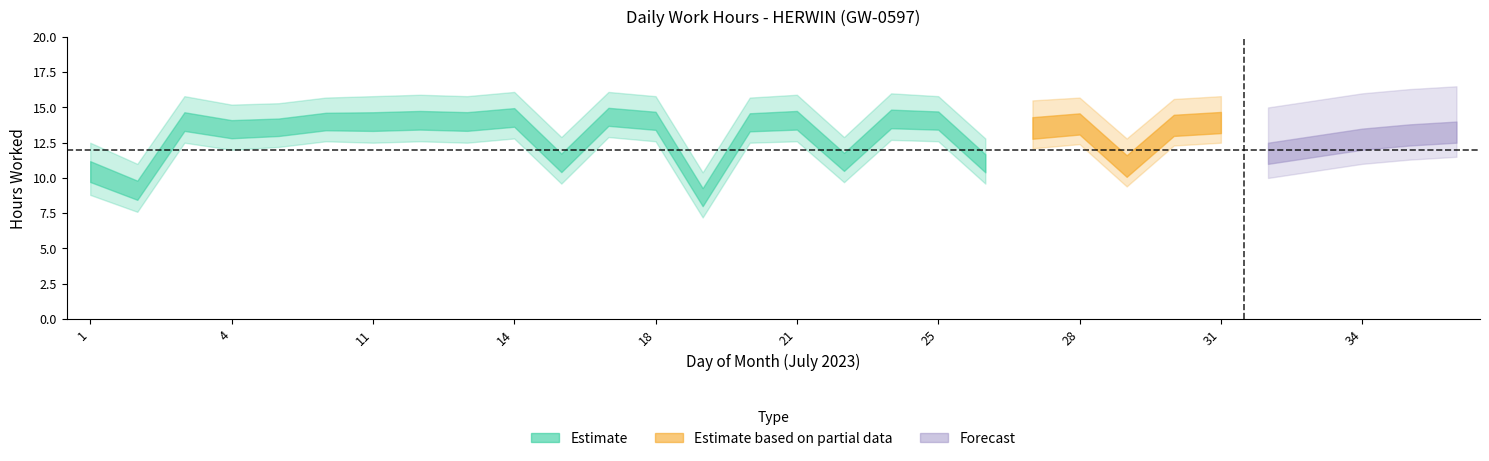

True or false: Estimate has more than 1 points higher than both neighbors.

True